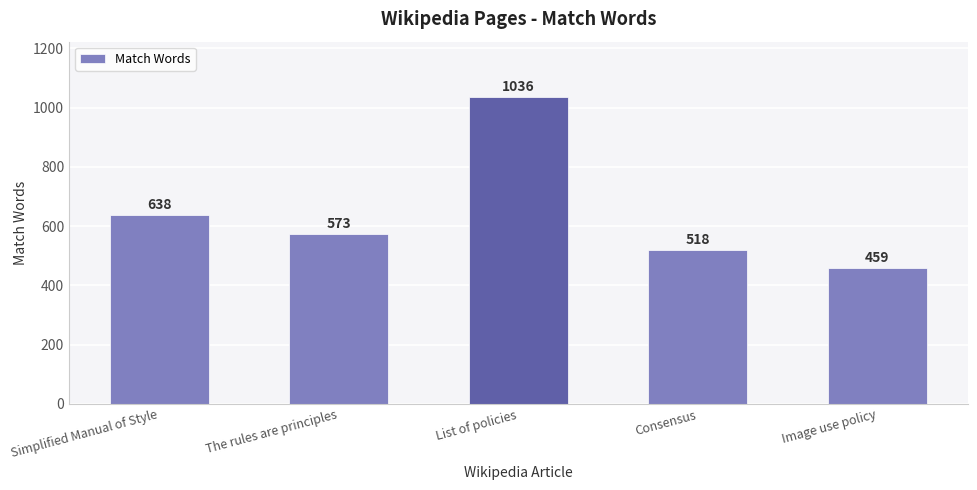

Rank the categories by value from lowest to highest.

Image use policy, Consensus, The rules are principles, Simplified Manual of Style, List of policies